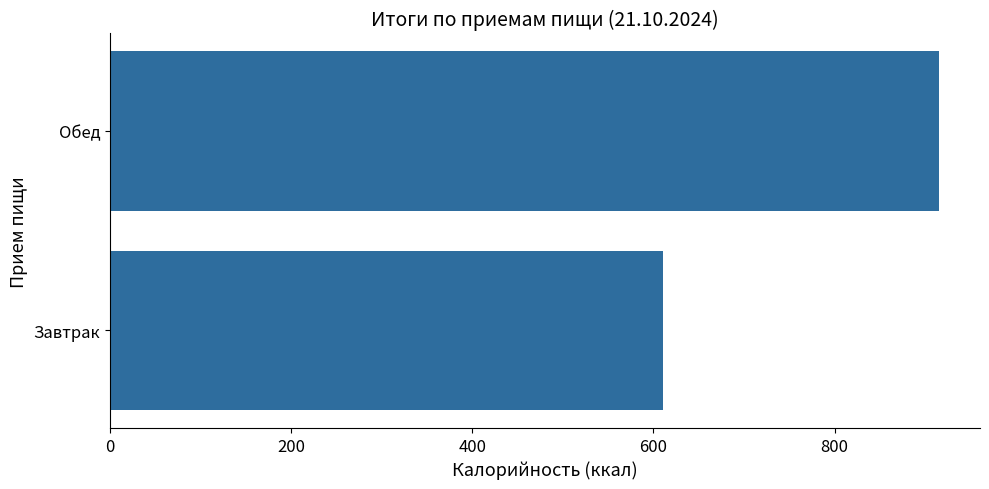

The chart shows a value of 805.8 at Завтрак. True or false?

False